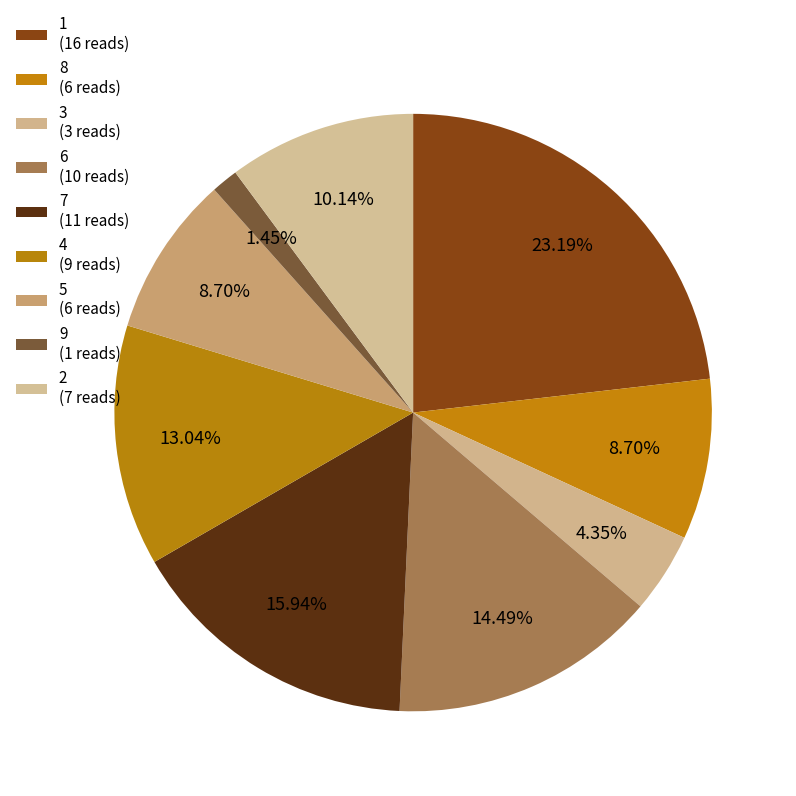

Count the number of slices in the pie.

9